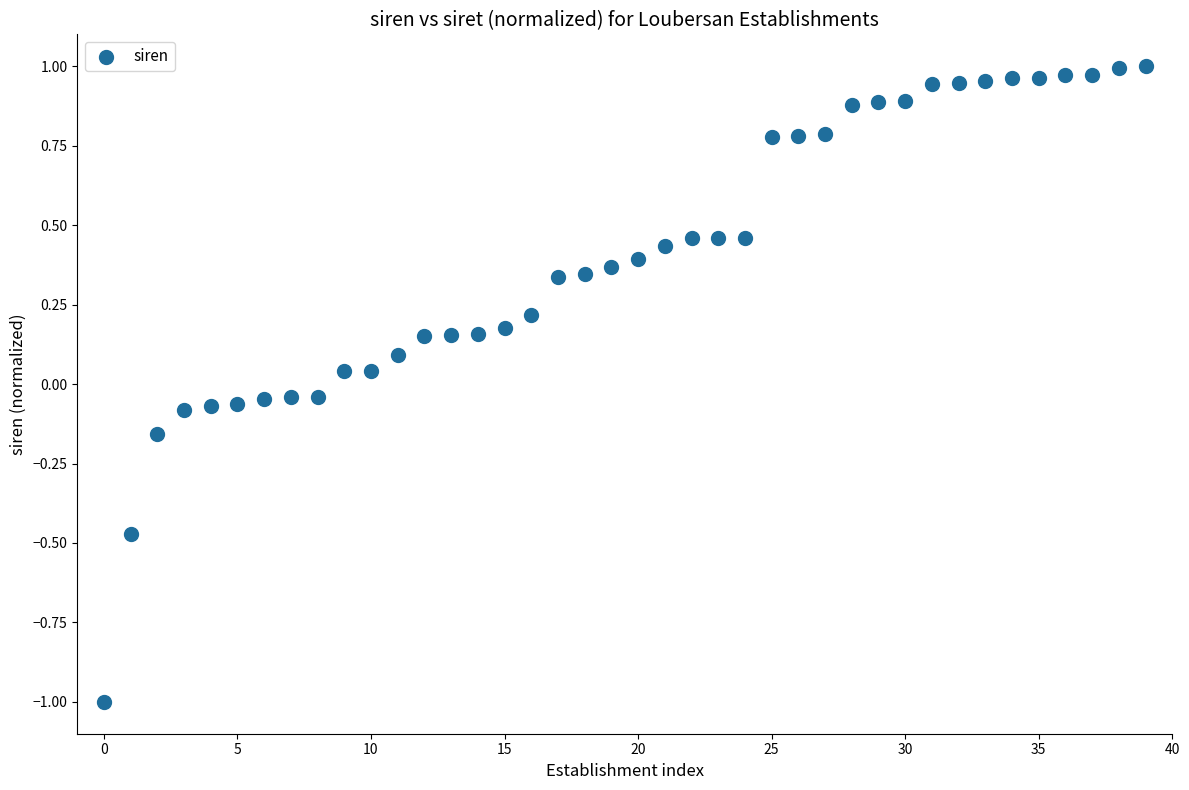

What is the range of Y values (max minus min)?

2.0